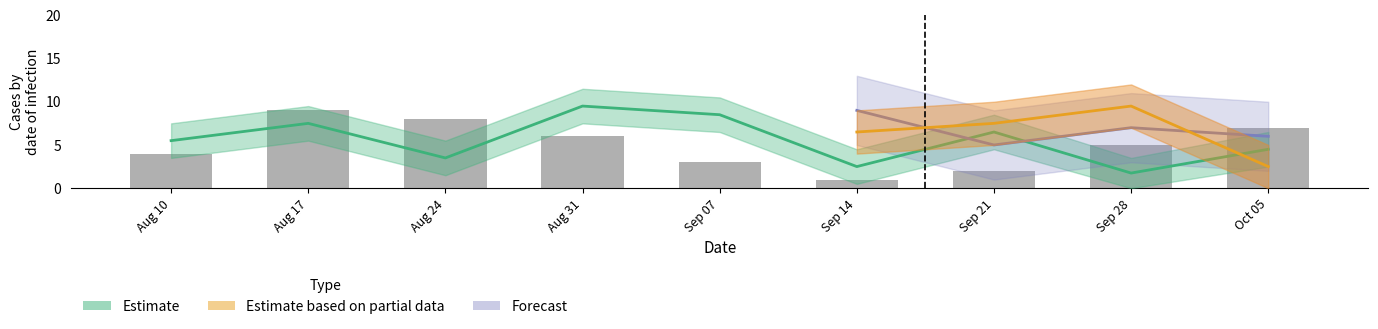

Which category has the highest value across all series?

Aug 17